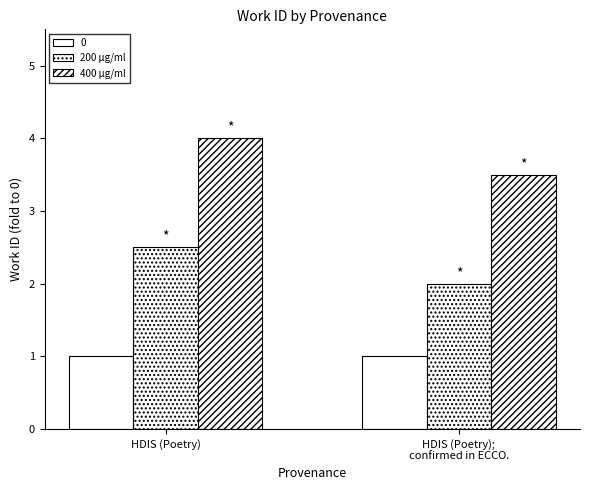

How many data points in 400 μg/ml are less than 4?

1